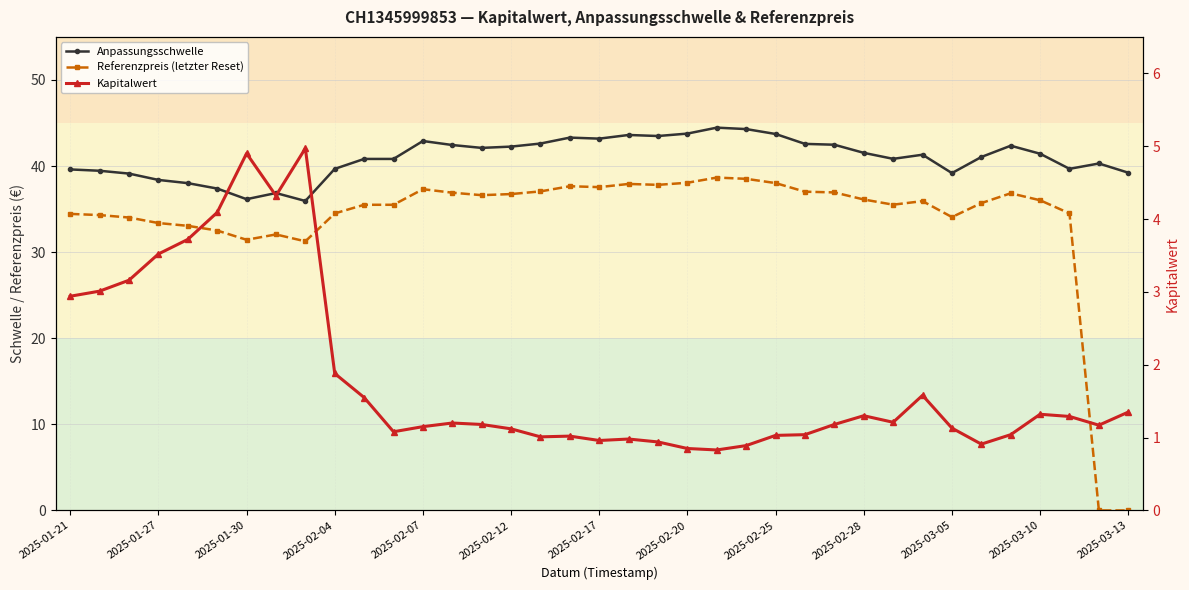

What position from the right is 2025-03-05?

7